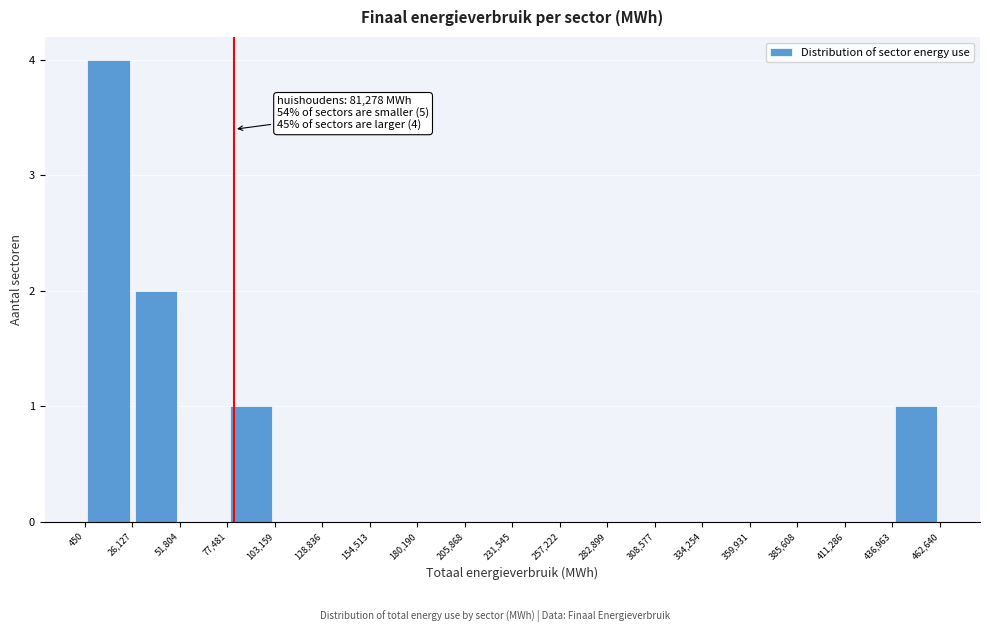

Which range on the x-axis has the tallest bar?

450 to 26,127